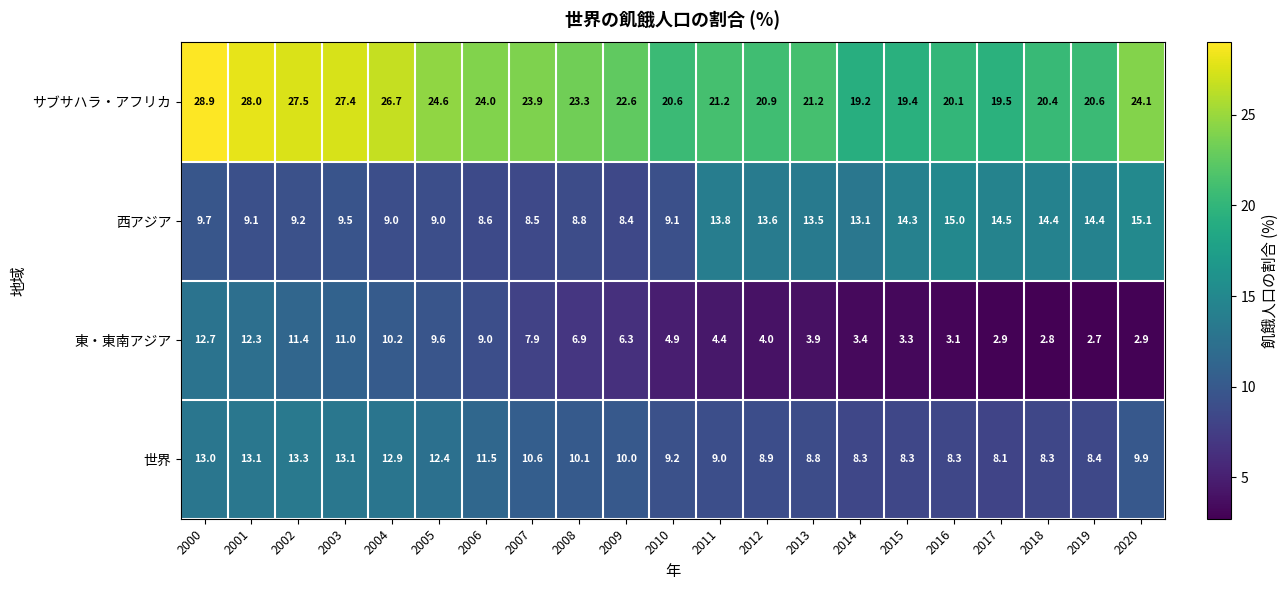

List the series in order of their peak value, highest first.

サブサハラ・アフリカ, 西アジア, 世界, 東・東南アジア